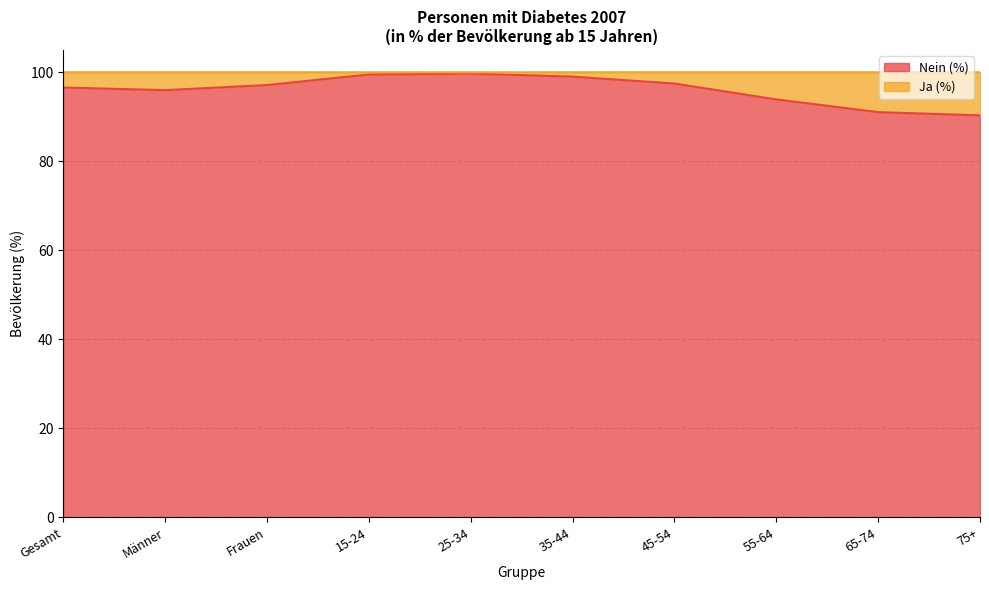

What is the label of the 8th point from the left?

55-64